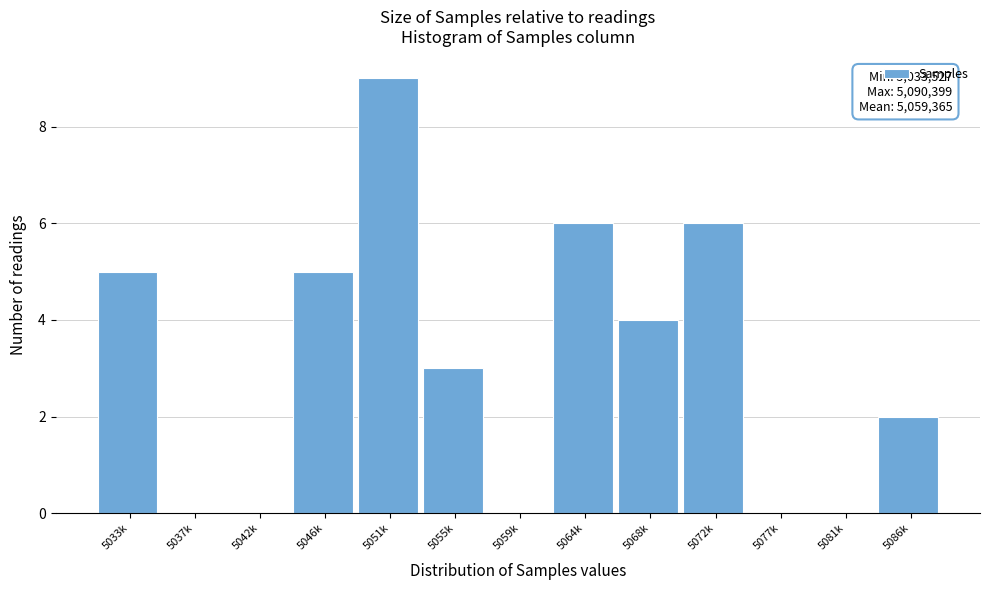

Reading left to right, extract all data points from this chart.

5033k=5	5037k=0	5042k=0	5046k=5	5051k=9	5055k=3	5059k=0	5064k=6	5068k=4	5072k=6	5077k=0	5081k=0	5086k=2